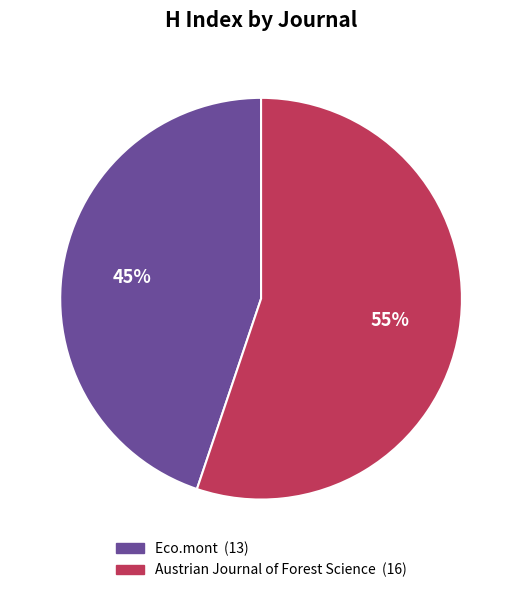

To the nearest percent, what is the average slice percentage?

50%